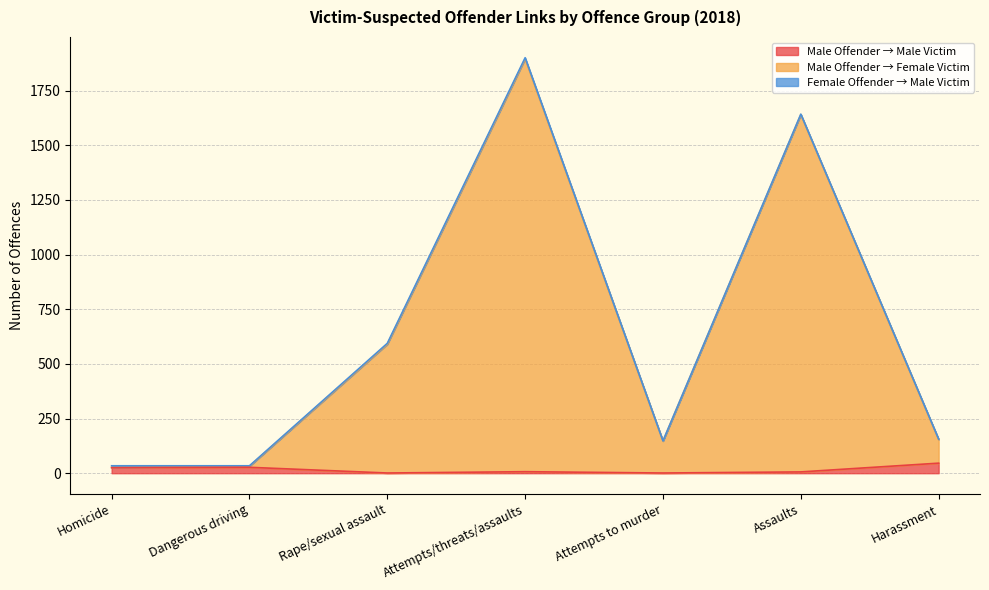

True or false: Male Offender → Female Victim has a value of 319 at Rape/sexual assault.

False